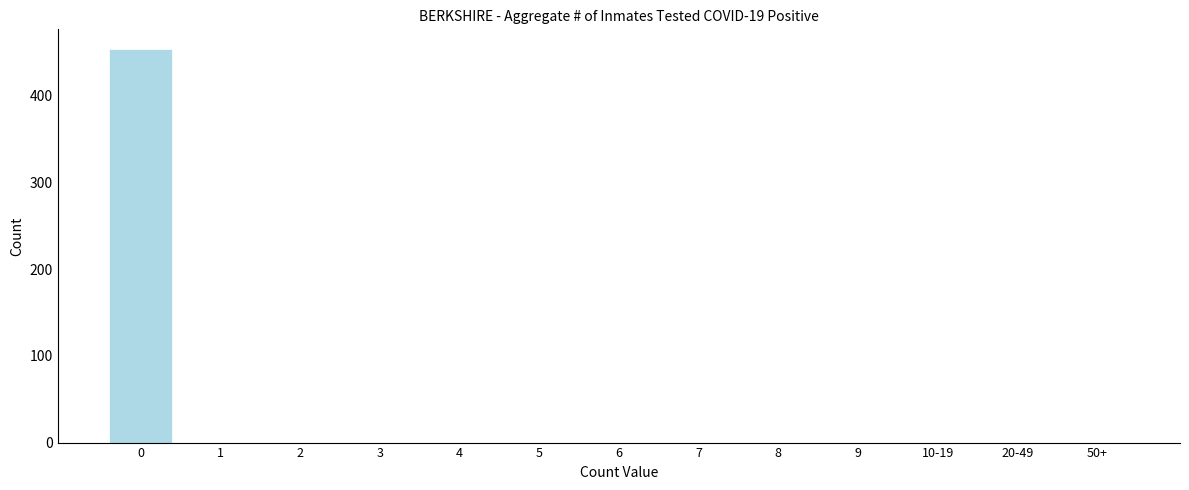

Reading left to right, extract all data points from this chart.

0=454	1=0	2=0	3=0	4=0	5=0	6=0	7=0	8=0	9=0	10-19=0	20-49=0	50+=0